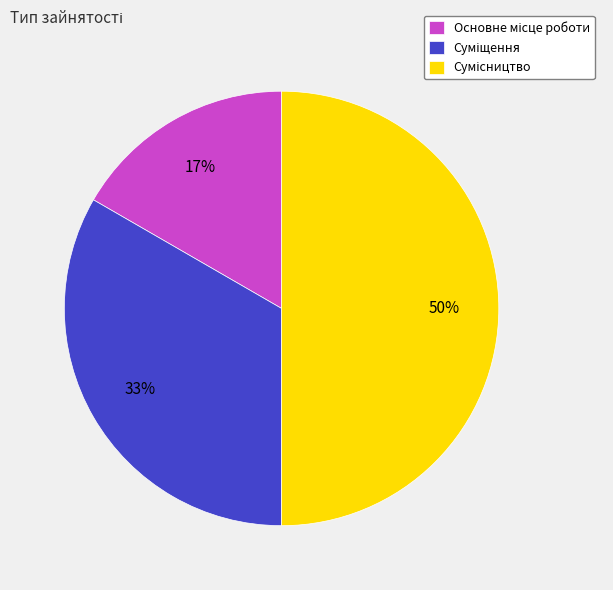

To the nearest percent, what is the difference between the largest and smallest slice percentages?

33%